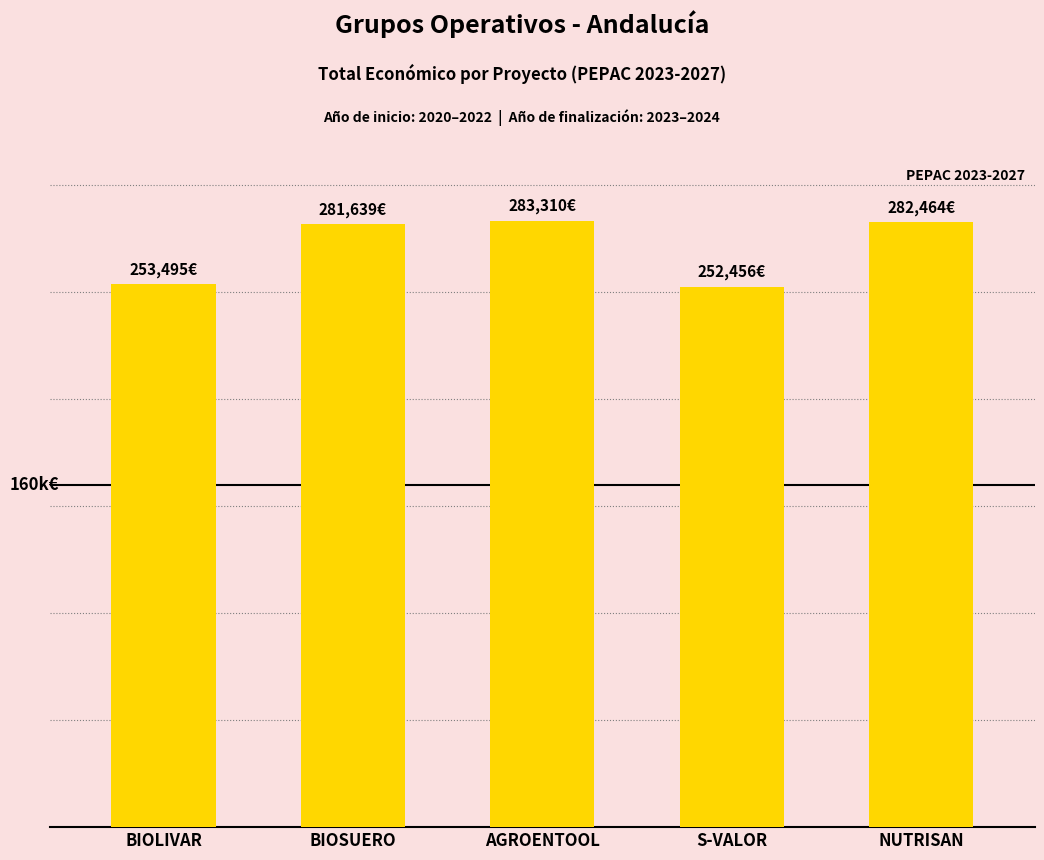

Which category has the highest value across all series?

AGROENTOOL